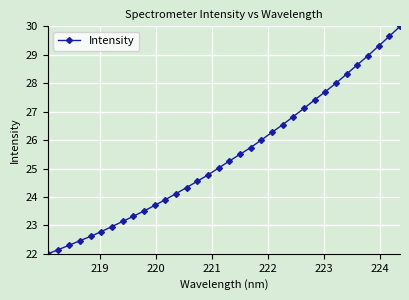

What is the value of the 33rd point from the left?

29.7